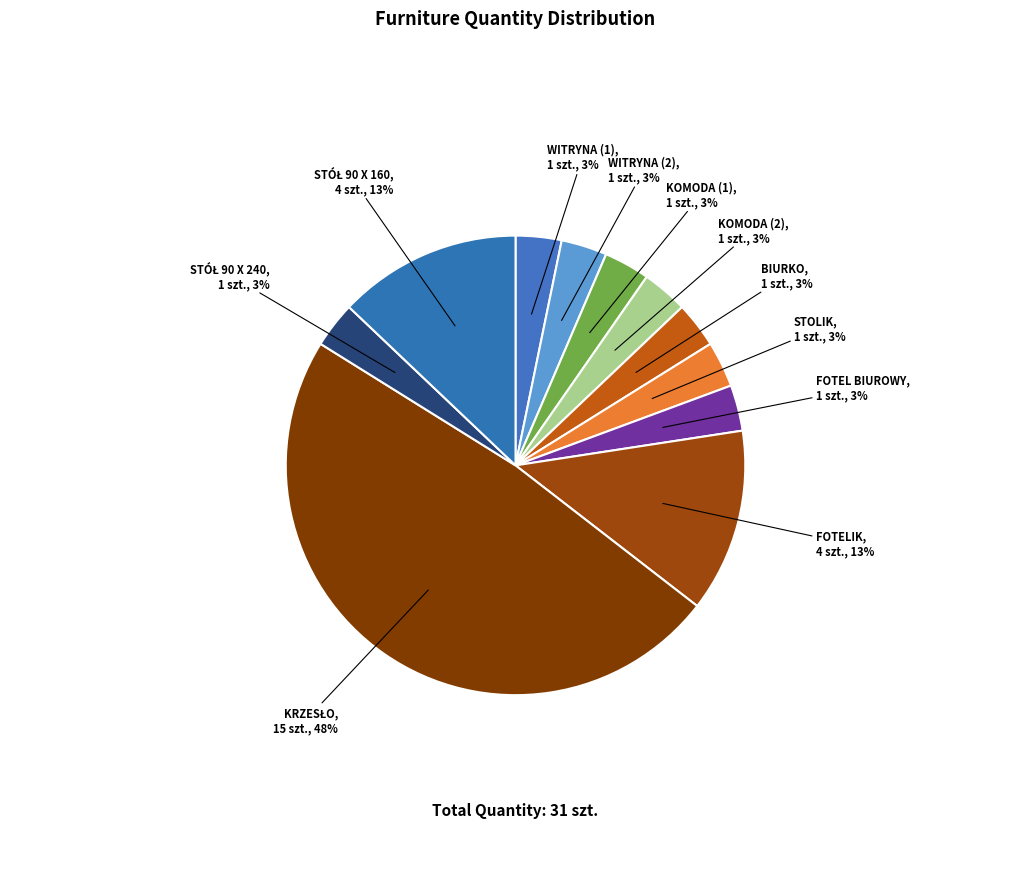

Approximately how many times larger is the value at WITRYNA (2) compared to FOTEL BIUROWY?

1.0